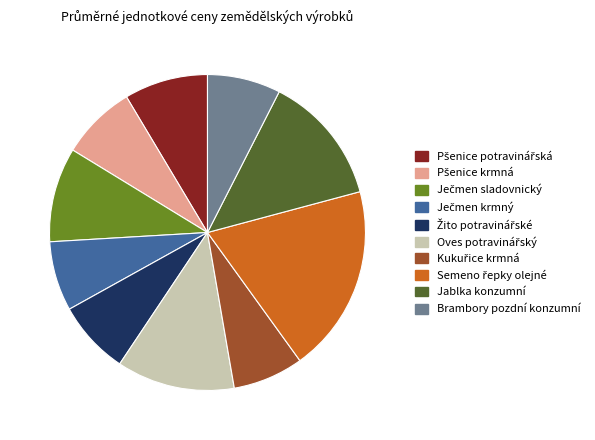

Is there any slice that represents more than half of the pie?

No